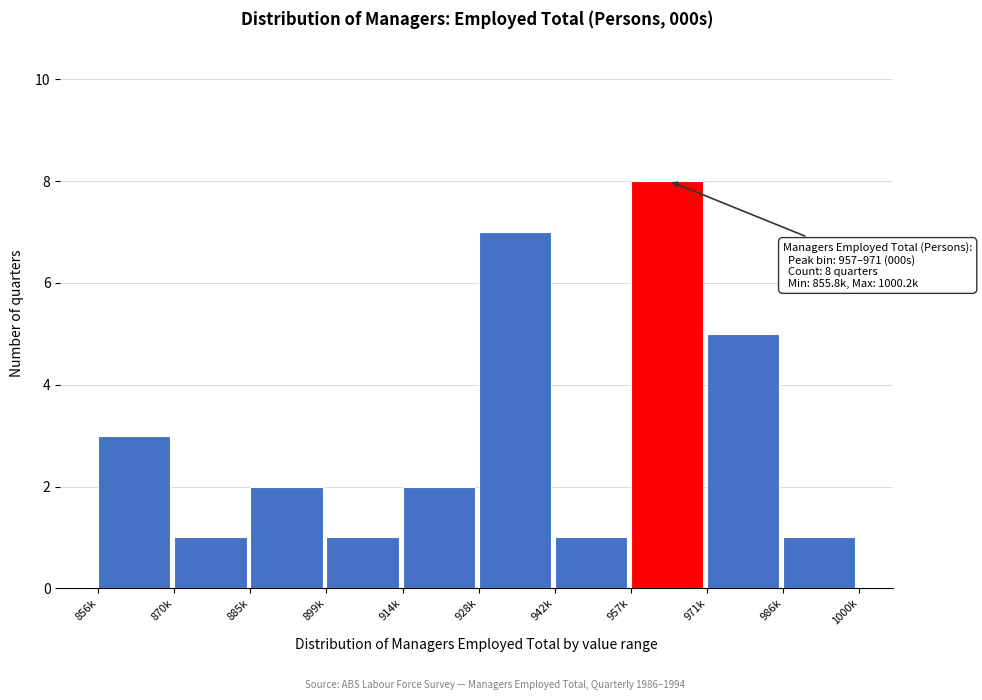

Reading left to right, transcribe all the data shown in this chart.

3	1	2	1	2	7	1	8	5	1